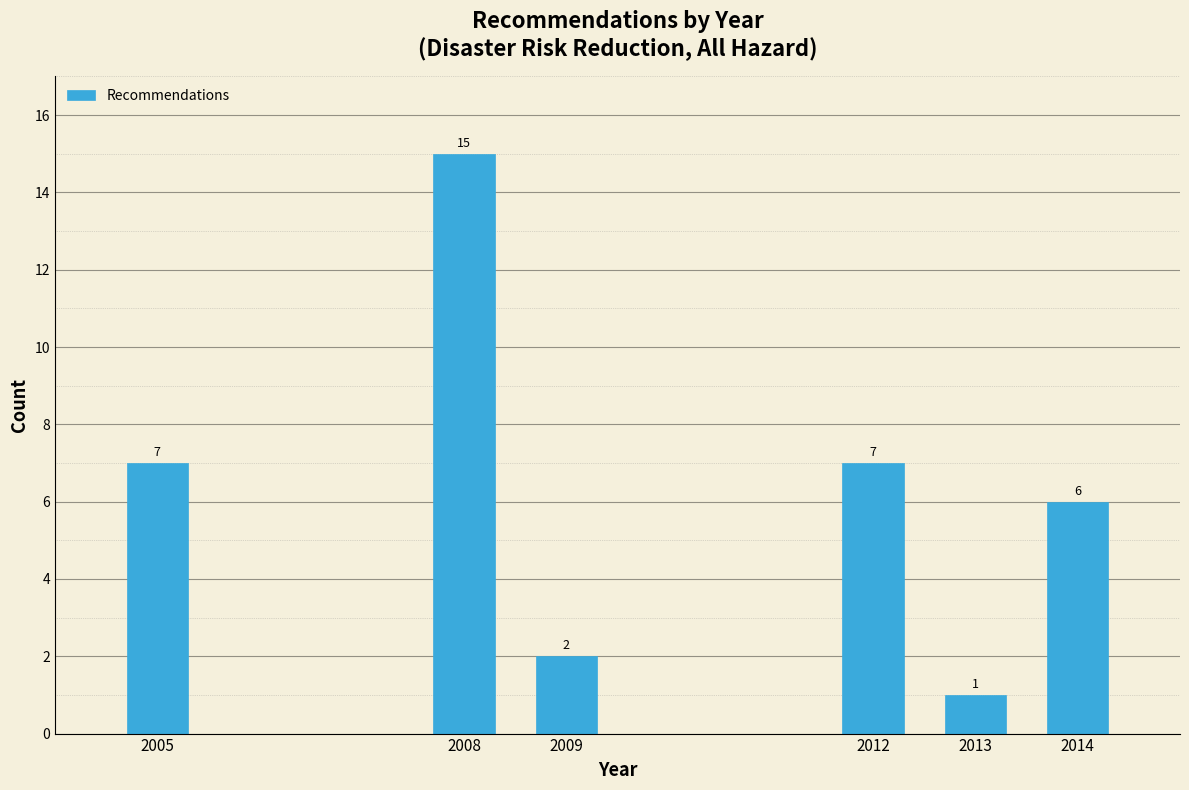

Reading right to left, transcribe all the data shown in this chart.

2014=6	2013=1	2012=7	2009=2	2008=15	2005=7